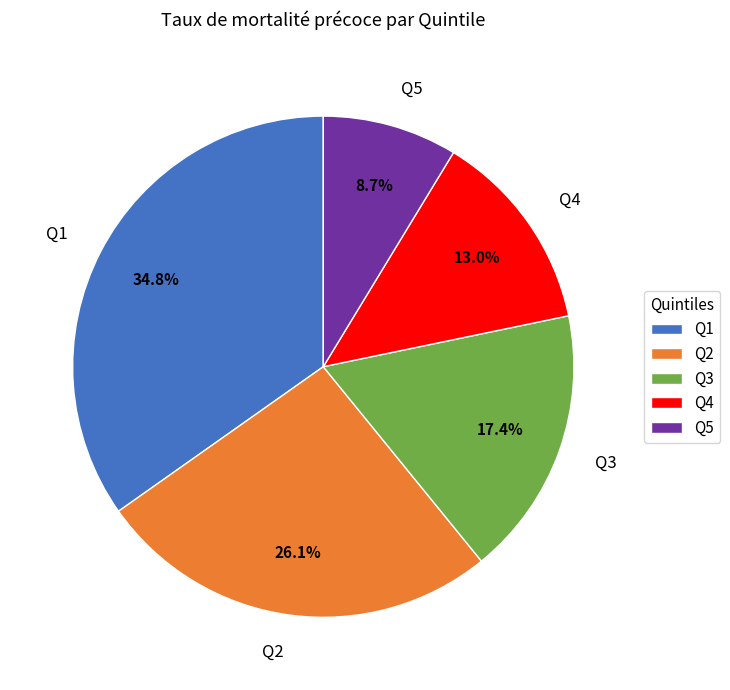

To the nearest percent, what is the difference between the Q2 and Q5 slice percentages?

17%